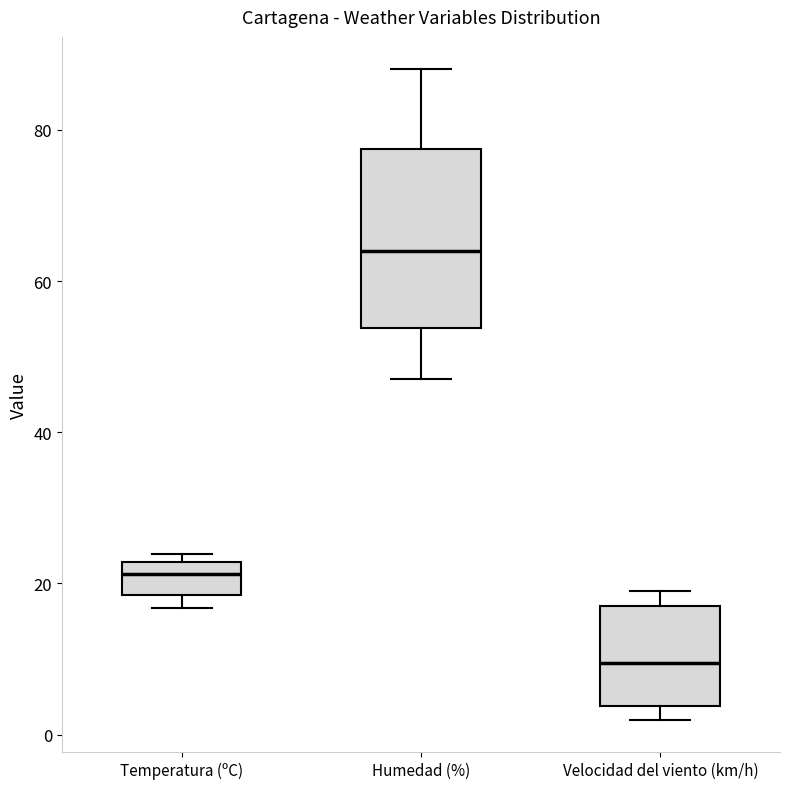

Reading left to right, read every box against the y-axis: the position of its median line, the range the box covers, and the ends of its whiskers. The values are not printed on the chart, so give them approximately, as read against the axis.

Temperatura (ºC): median 22 (inside the box), box 18 to 22, whiskers 16 to 24
Humedad (%): median 64, box 54 to 78, whiskers 48 to 88
Velocidad del viento (km/h): median 10, box 4 to 18, whiskers 2 to 20